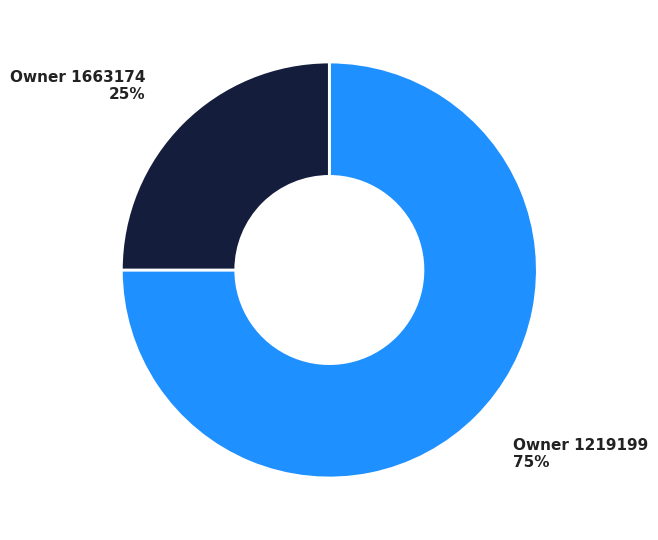

Is there a majority slice in this chart?

Yes